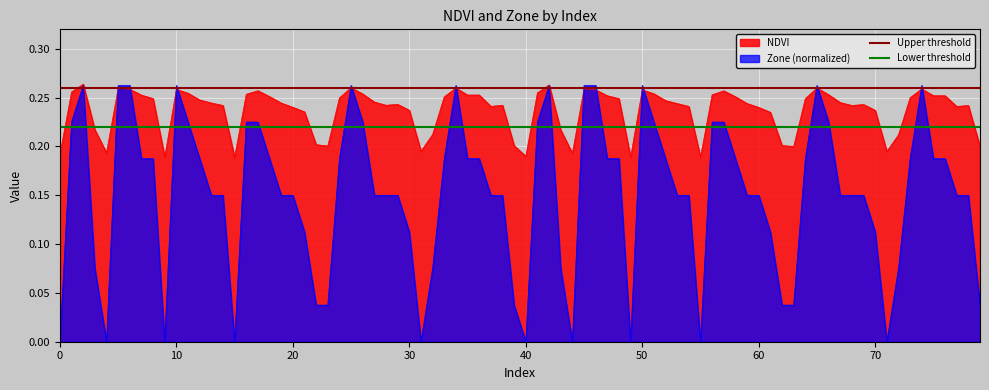

What is the value of the Lower threshold point at the 2nd from the left?

0.2